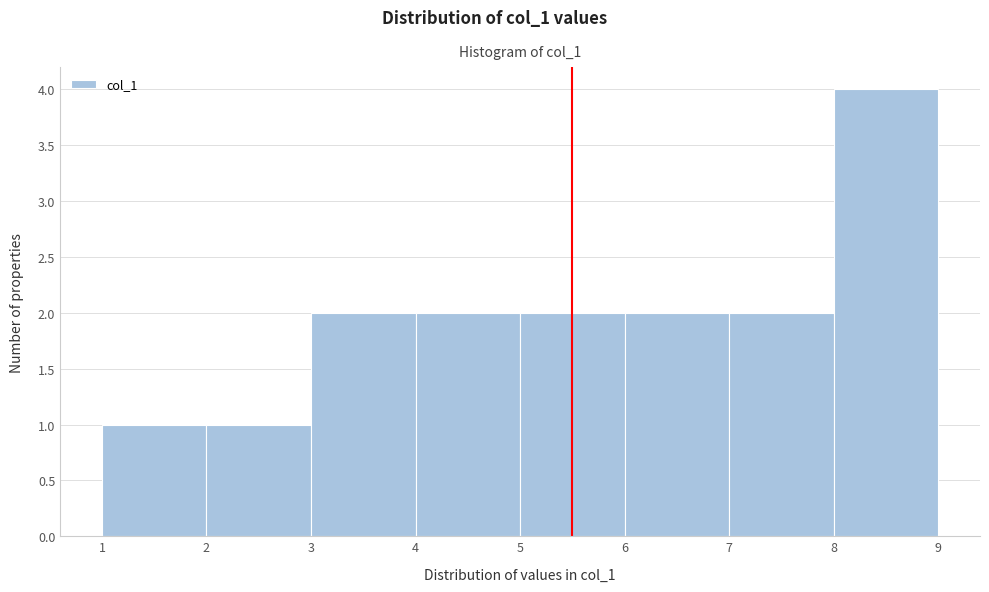

Reading left to right, transcribe this chart: for each bar, give the range it covers on the x-axis and its height. The values are not printed on the chart, so give them approximately, as read against the axis.

1 to 2: 1
2 to 3: 1
3 to 4: 2
4 to 5: 2
5 to 6: 2
6 to 7: 2
7 to 8: 2
8 to 9: 4